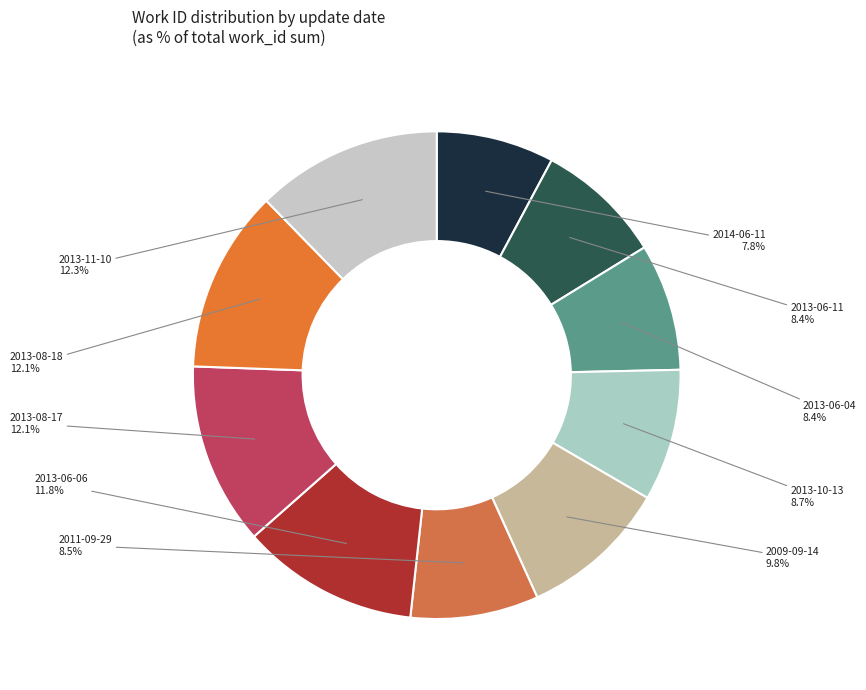

To the nearest percent, what is the difference between the 2013-06-04 and 2014-06-11 slice percentages?

1%